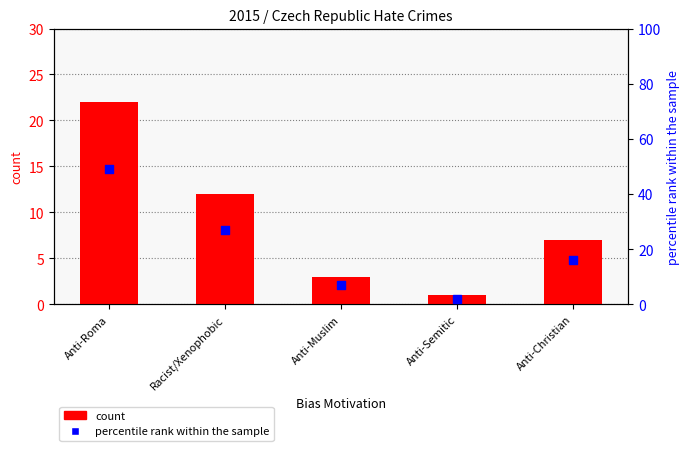

What are all the series names shown in the legend?

count, percentile rank within the sample